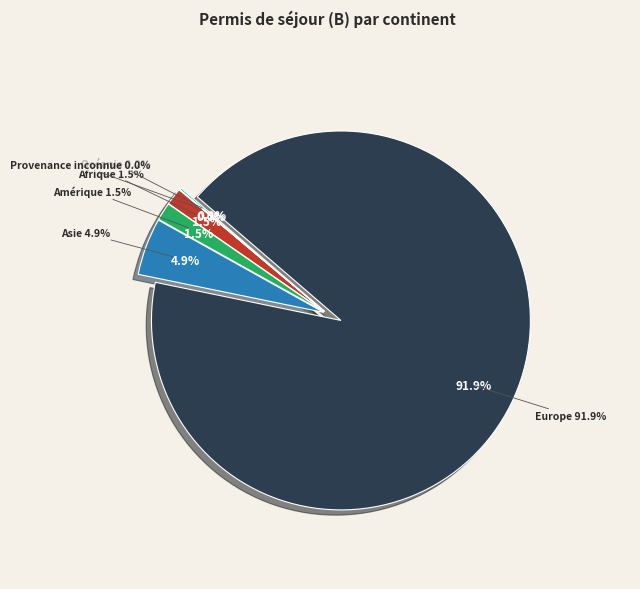

To the nearest percent, what is the difference between the Asie and Europe slice percentages?

87%